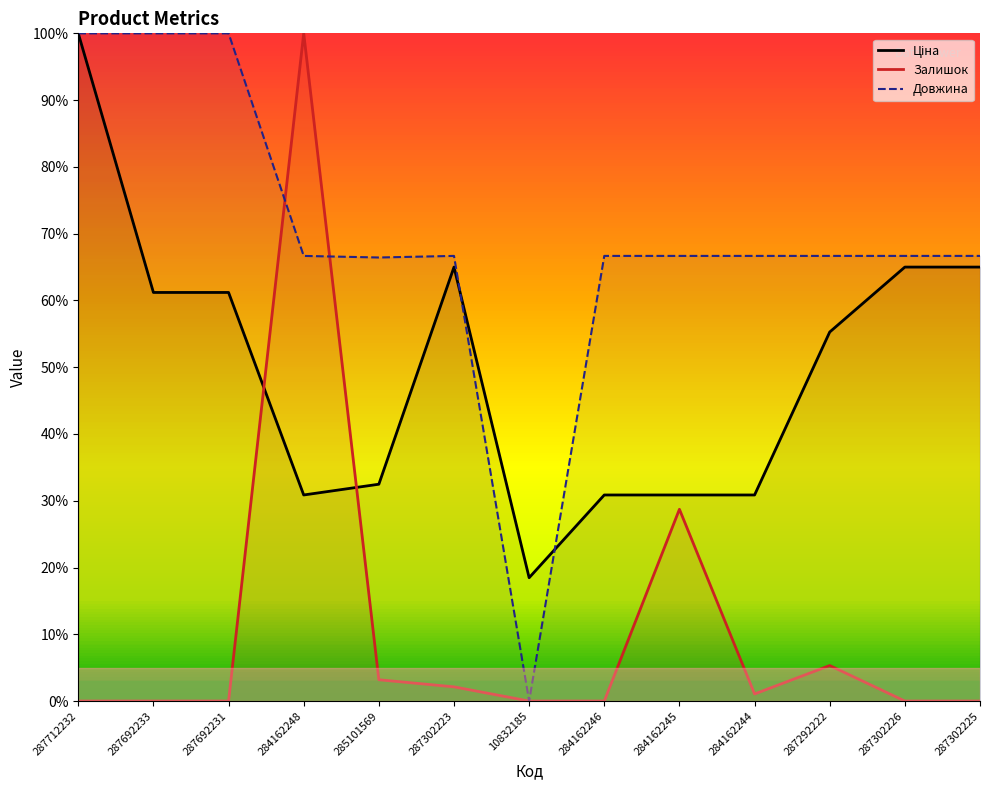

What is the average value of the Залишок series?

10.8